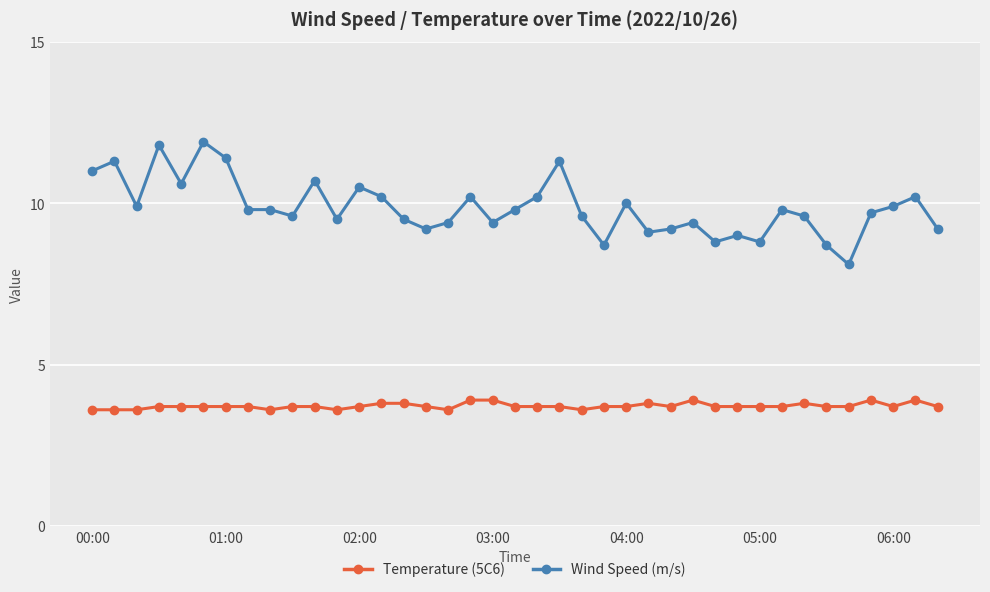

Rank the series by their maximum value, from highest to lowest.

Wind Speed (m/s), Temperature (5C6)